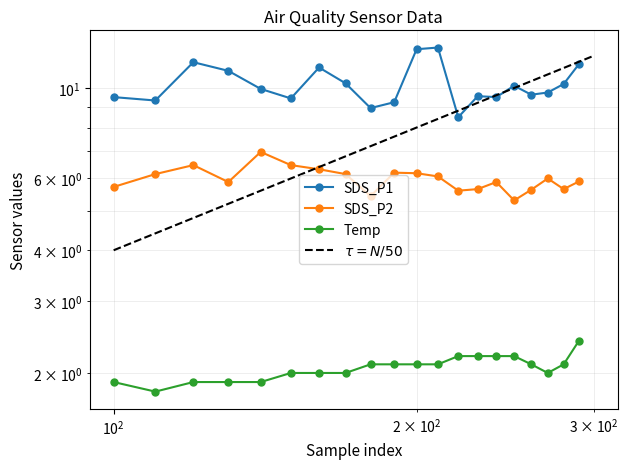

In SDS_P1, how many points are lower than both neighbors (excluding endpoints)?

6